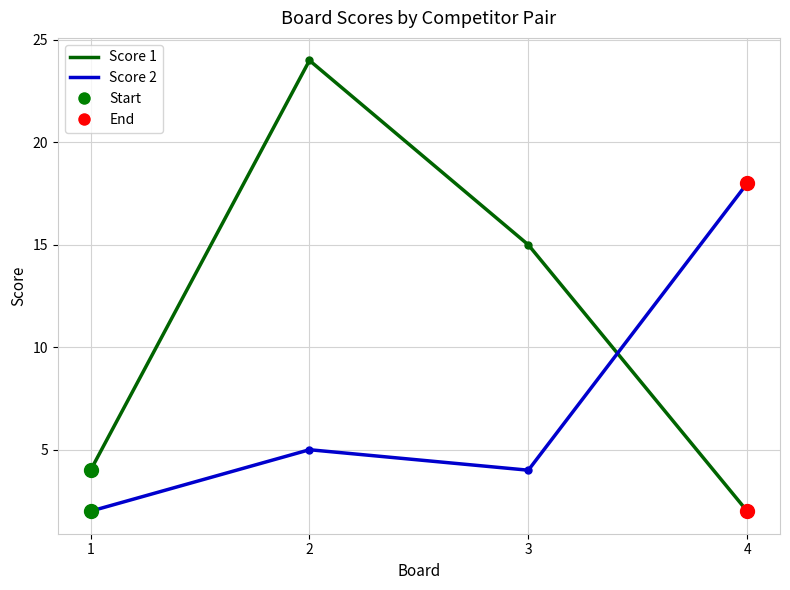

What is the greatest value displayed?

24